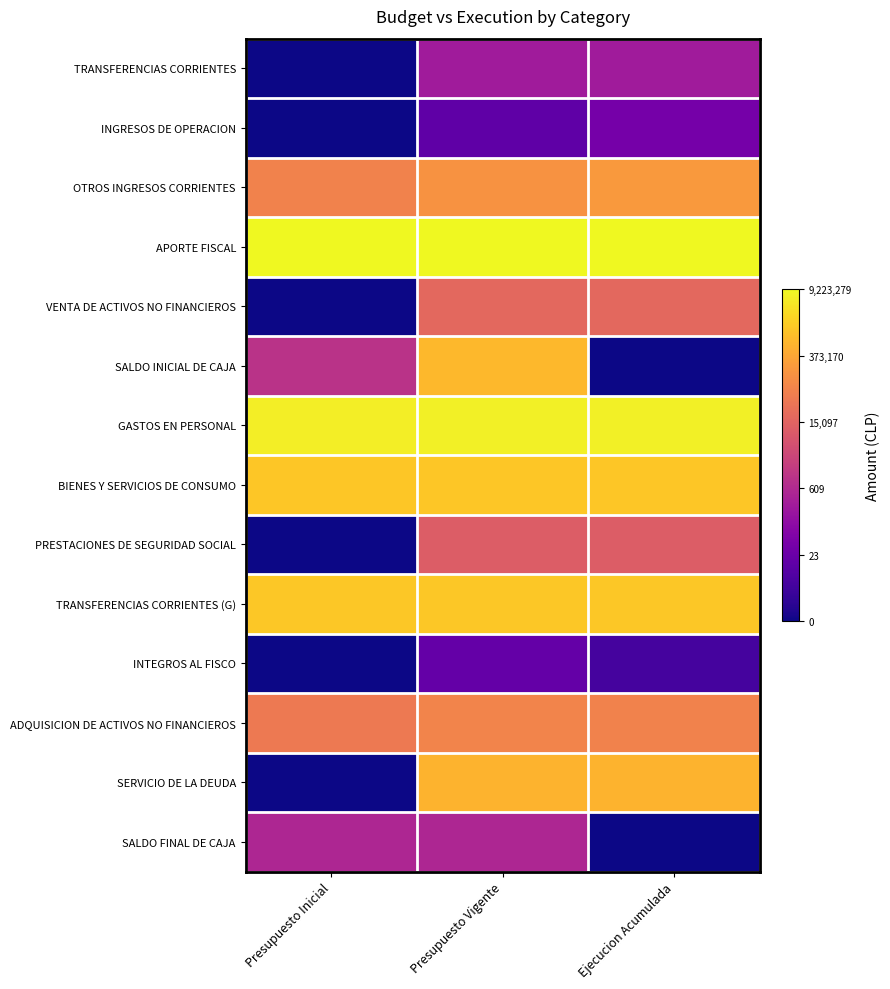

Reading right to left, extract all data points from this chart.

TRANSFERENCIAS CORRIENTES: Ejecucion Acumulada=5.6	Presupuesto Vigente=5.6	Presupuesto Inicial=0.0
INGRESOS DE OPERACION: Ejecucion Acumulada=3.6	Presupuesto Vigente=2.8	Presupuesto Inicial=0.0
OTROS INGRESOS CORRIENTES: Ejecucion Acumulada=12.2	Presupuesto Vigente=12.0	Presupuesto Inicial=11.2
APORTE FISCAL: Ejecucion Acumulada=16.0	Presupuesto Vigente=16.0	Presupuesto Inicial=16.0
VENTA DE ACTIVOS NO FINANCIEROS: Ejecucion Acumulada=9.9	Presupuesto Vigente=9.9	Presupuesto Inicial=0.0
SALDO INICIAL DE CAJA: Ejecucion Acumulada=0.0	Presupuesto Vigente=13.6	Presupuesto Inicial=6.9
GASTOS EN PERSONAL: Ejecucion Acumulada=15.7	Presupuesto Vigente=15.7	Presupuesto Inicial=15.6
BIENES Y SERVICIOS DE CONSUMO: Ejecucion Acumulada=14.1	Presupuesto Vigente=14.1	Presupuesto Inicial=14.1
PRESTACIONES DE SEGURIDAD SOCIAL: Ejecucion Acumulada=9.3	Presupuesto Vigente=9.3	Presupuesto Inicial=0.0
TRANSFERENCIAS CORRIENTES (G): Ejecucion Acumulada=14.2	Presupuesto Vigente=14.2	Presupuesto Inicial=14.2
INTEGROS AL FISCO: Ejecucion Acumulada=1.8	Presupuesto Vigente=3.0	Presupuesto Inicial=0.0
ADQUISICION DE ACTIVOS NO FINANCIEROS: Ejecucion Acumulada=11.2	Presupuesto Vigente=11.2	Presupuesto Inicial=10.8
SERVICIO DE LA DEUDA: Ejecucion Acumulada=13.4	Presupuesto Vigente=13.4	Presupuesto Inicial=0.0
SALDO FINAL DE CAJA: Ejecucion Acumulada=0.0	Presupuesto Vigente=6.2	Presupuesto Inicial=6.2